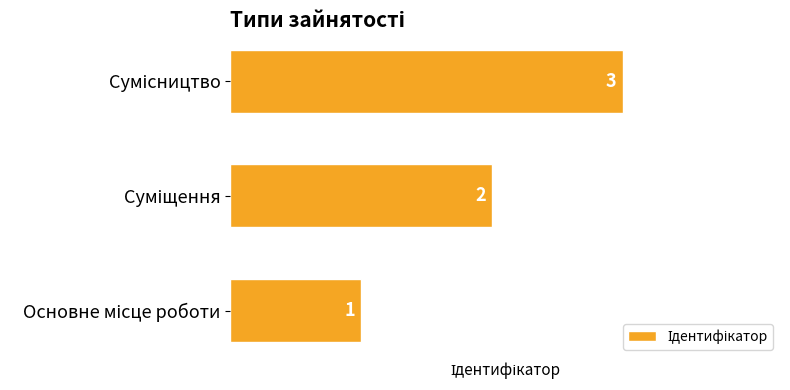

What is the sum of all values?

6